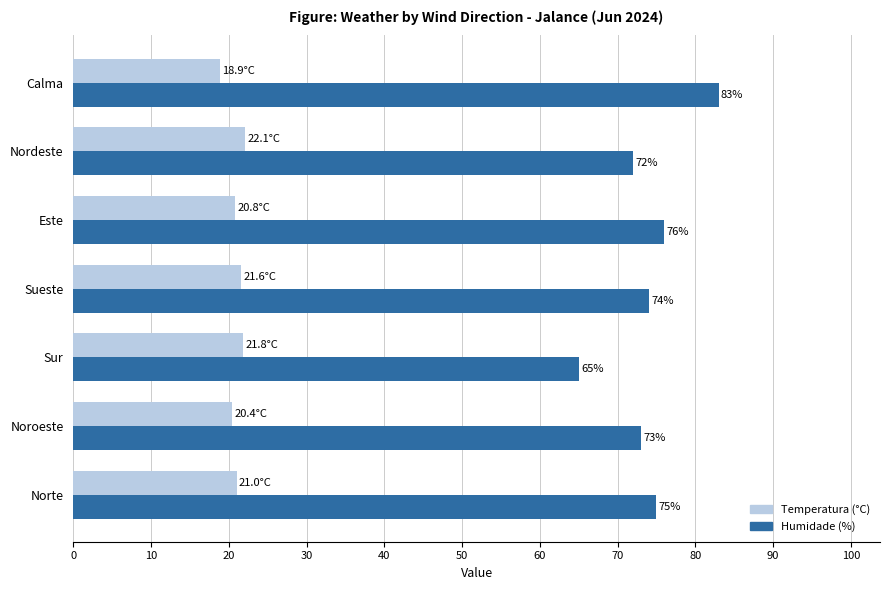

The Humidade (%) series shows 35.6 at Sueste. True or false?

False